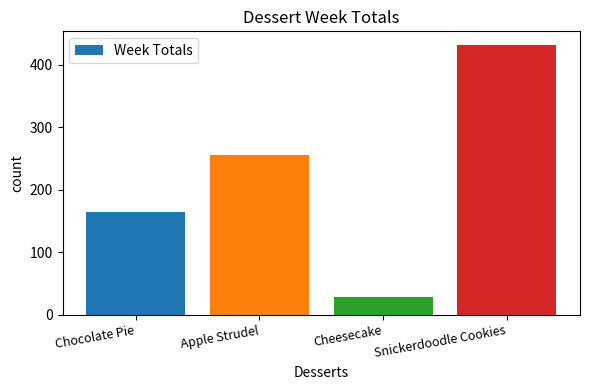

Reading left to right, list all the values displayed in this chart.

Chocolate Pie=164	Apple Strudel=256	Cheesecake=29	Snickerdoodle Cookies=432